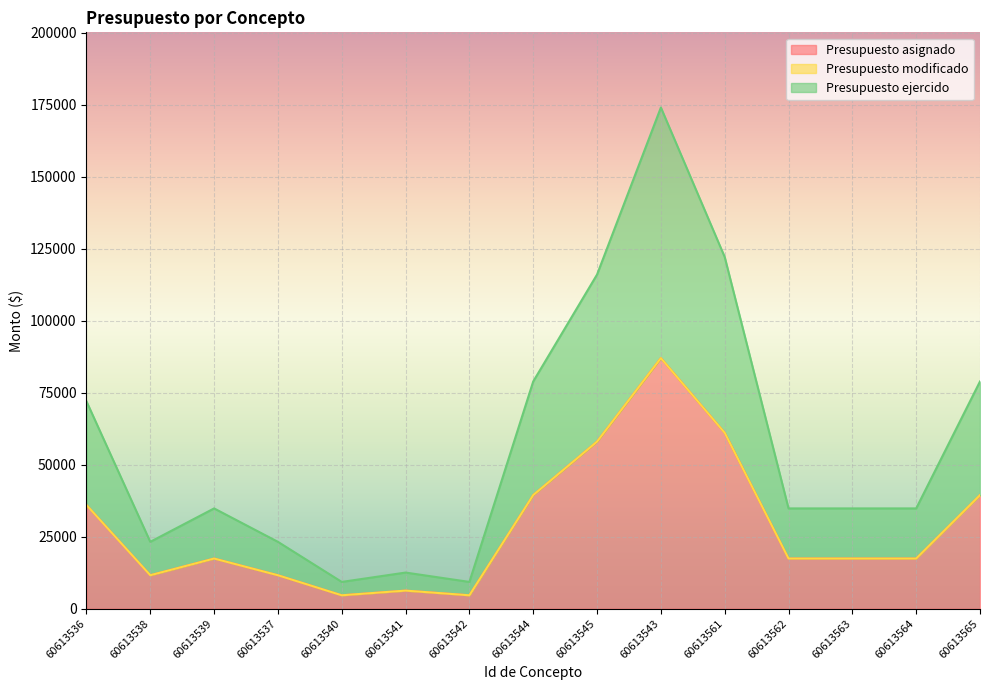

What value does the Presupuesto ejercido series have at 60613537?

11600.0